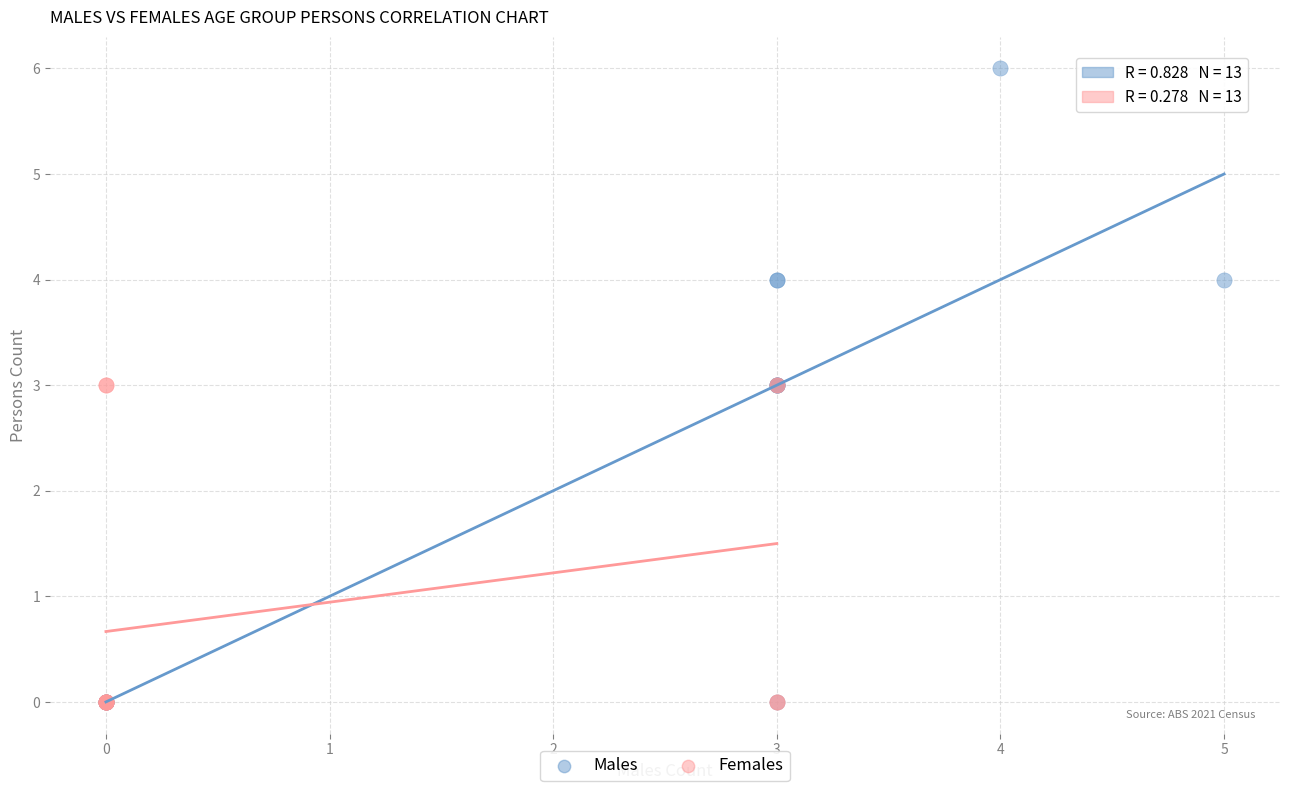

What are all the series names shown in the legend?

Males, Females